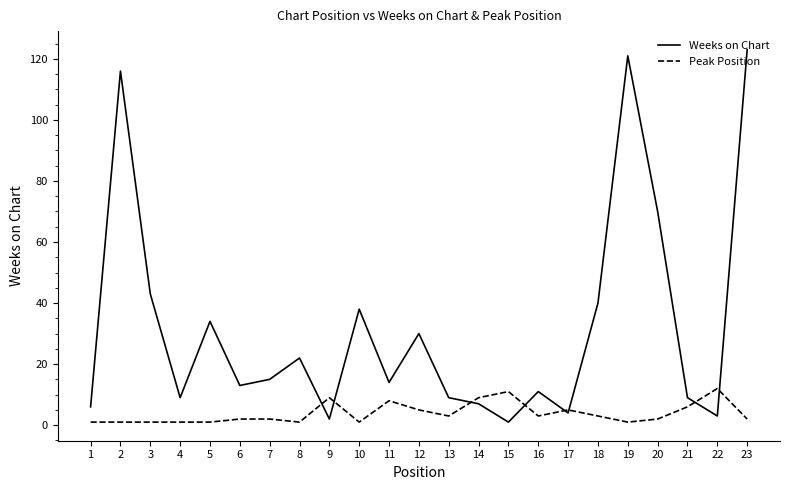

Which series ends up on top after the final intersection of Weeks on Chart and Peak Position?

Weeks on Chart